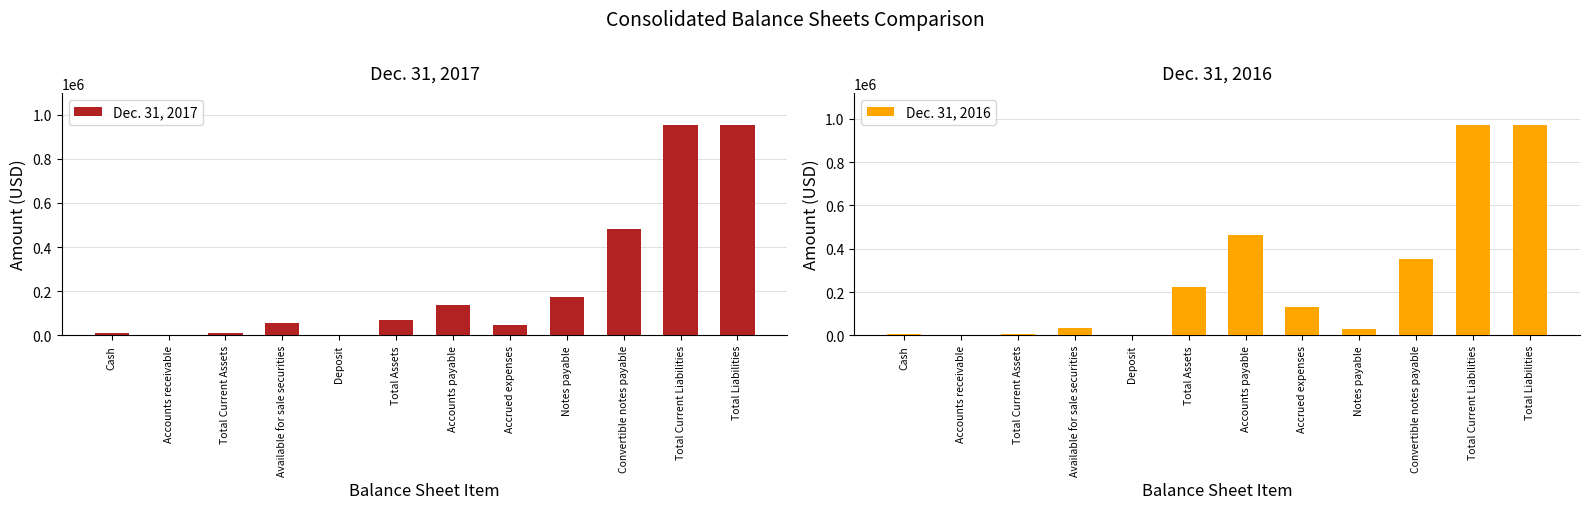

What position from the left is Total Assets?

6